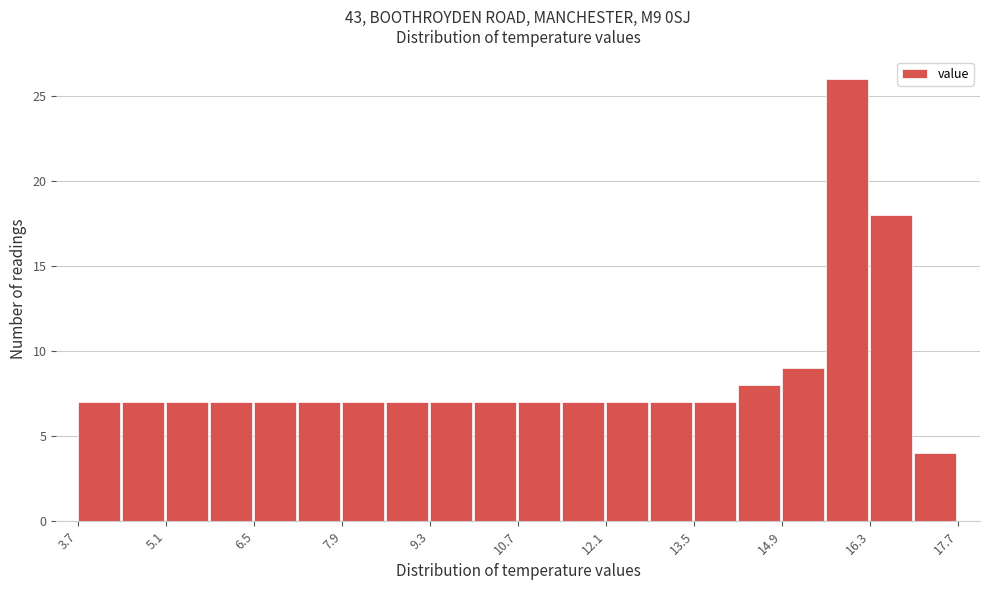

Read against the x-axis, roughly where is the centre of the tallest bar?

16.0